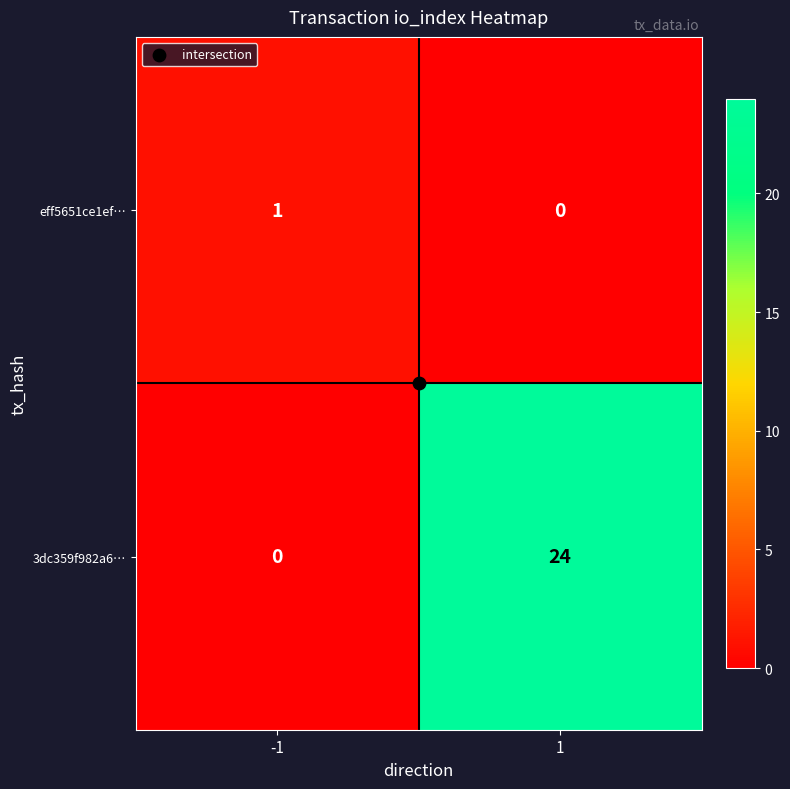

What is the average value of the 3dc359f982a6… series?

12